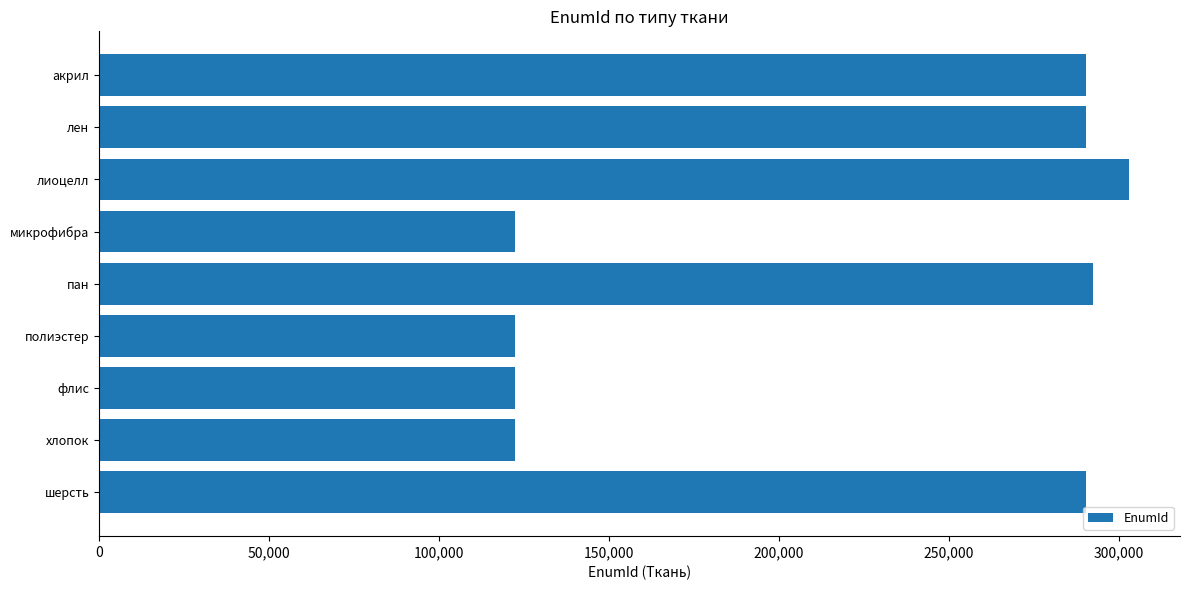

What is the label of the 2nd bar from the bottom?

хлопок